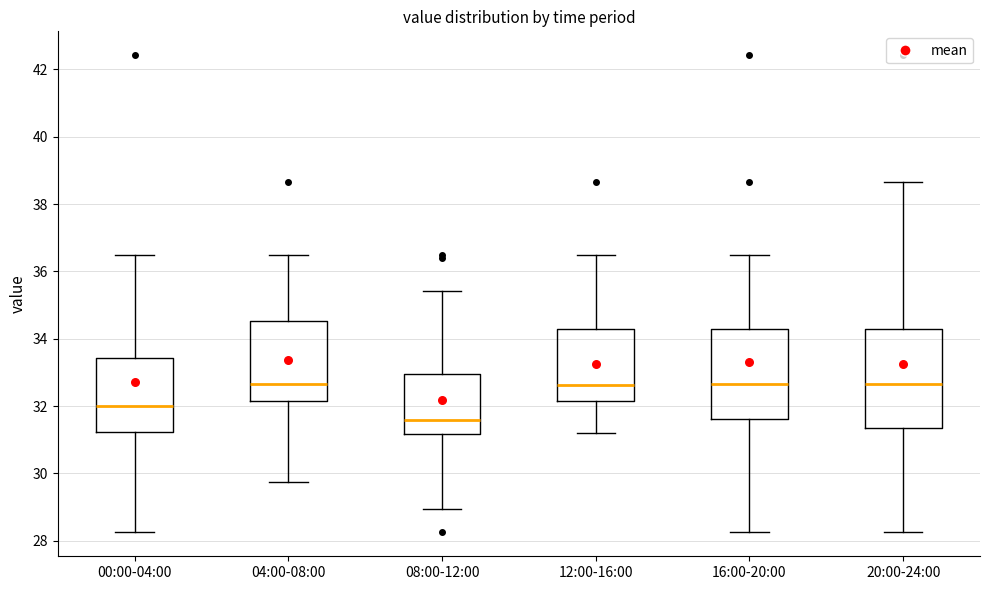

Where is the lower edge of the box for 20:00-24:00 on the y-axis? The values are not printed on the chart, so give them approximately, as read against the axis.

31.4